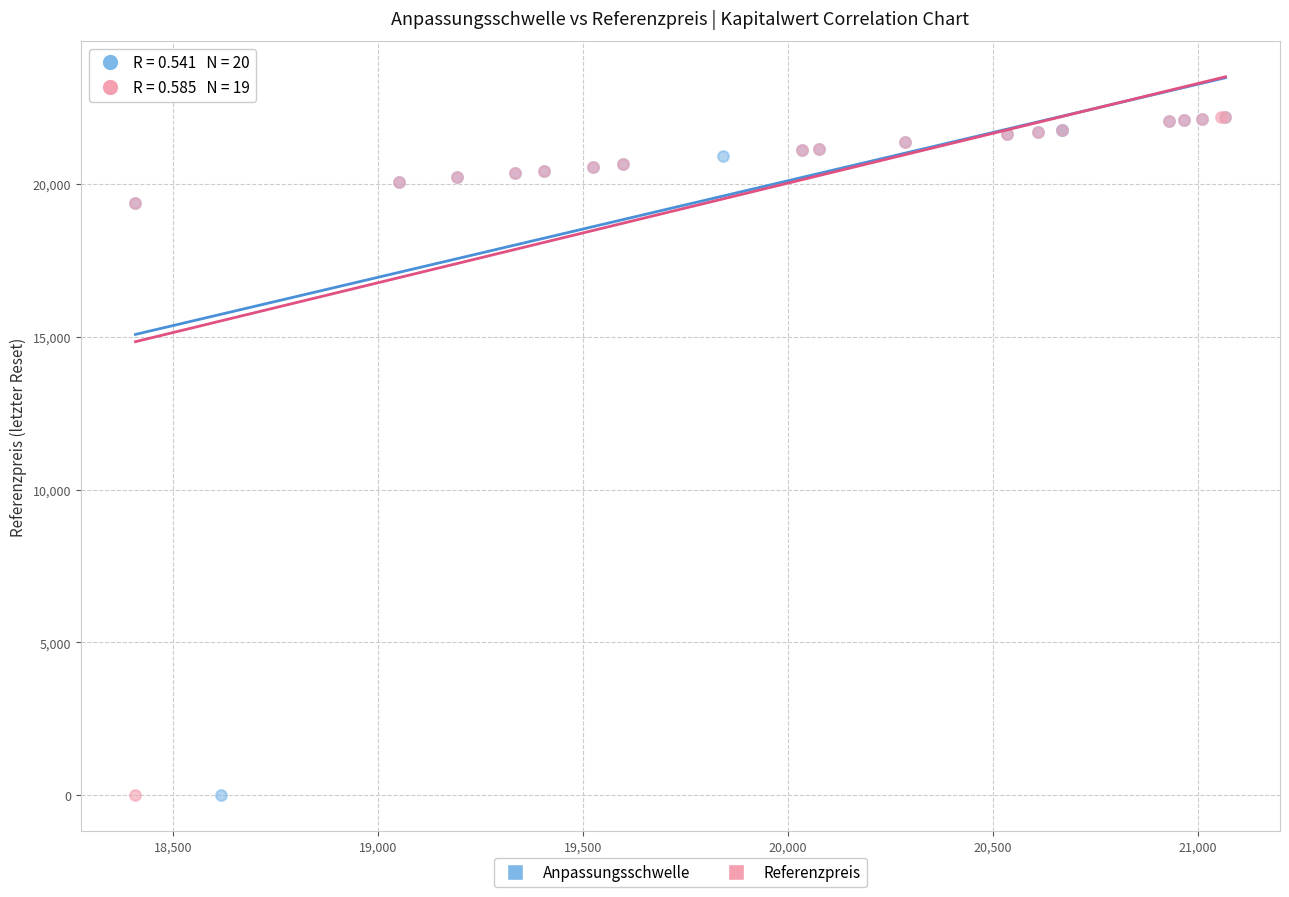

What are all the series names shown in the legend?

Anpassungsschwelle, Referenzpreis